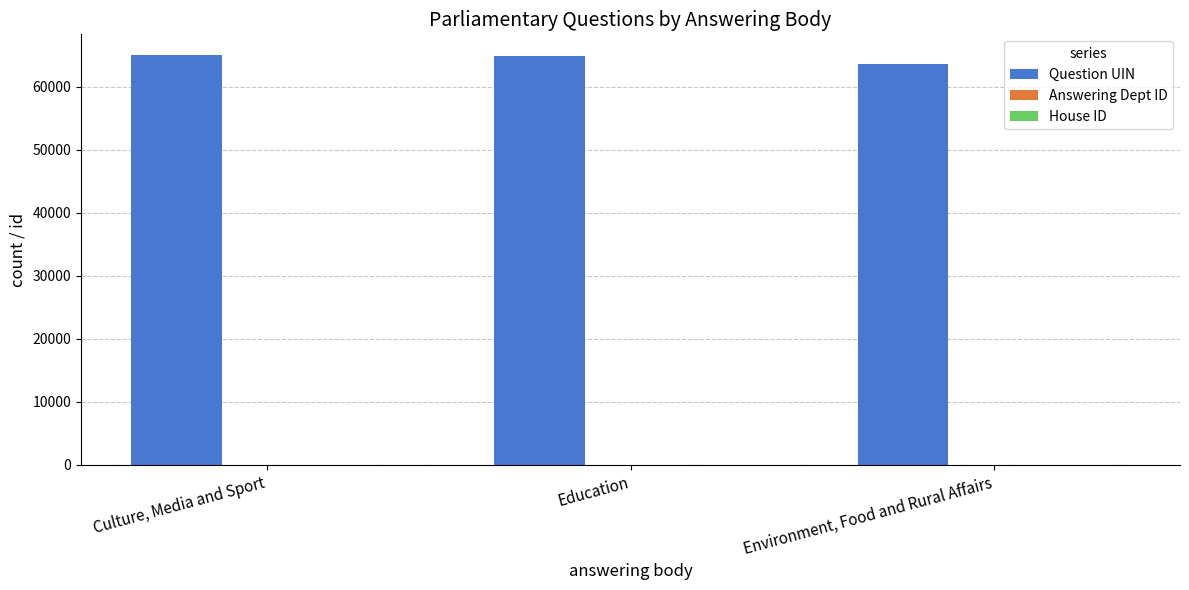

How many groups of bars are there?

3